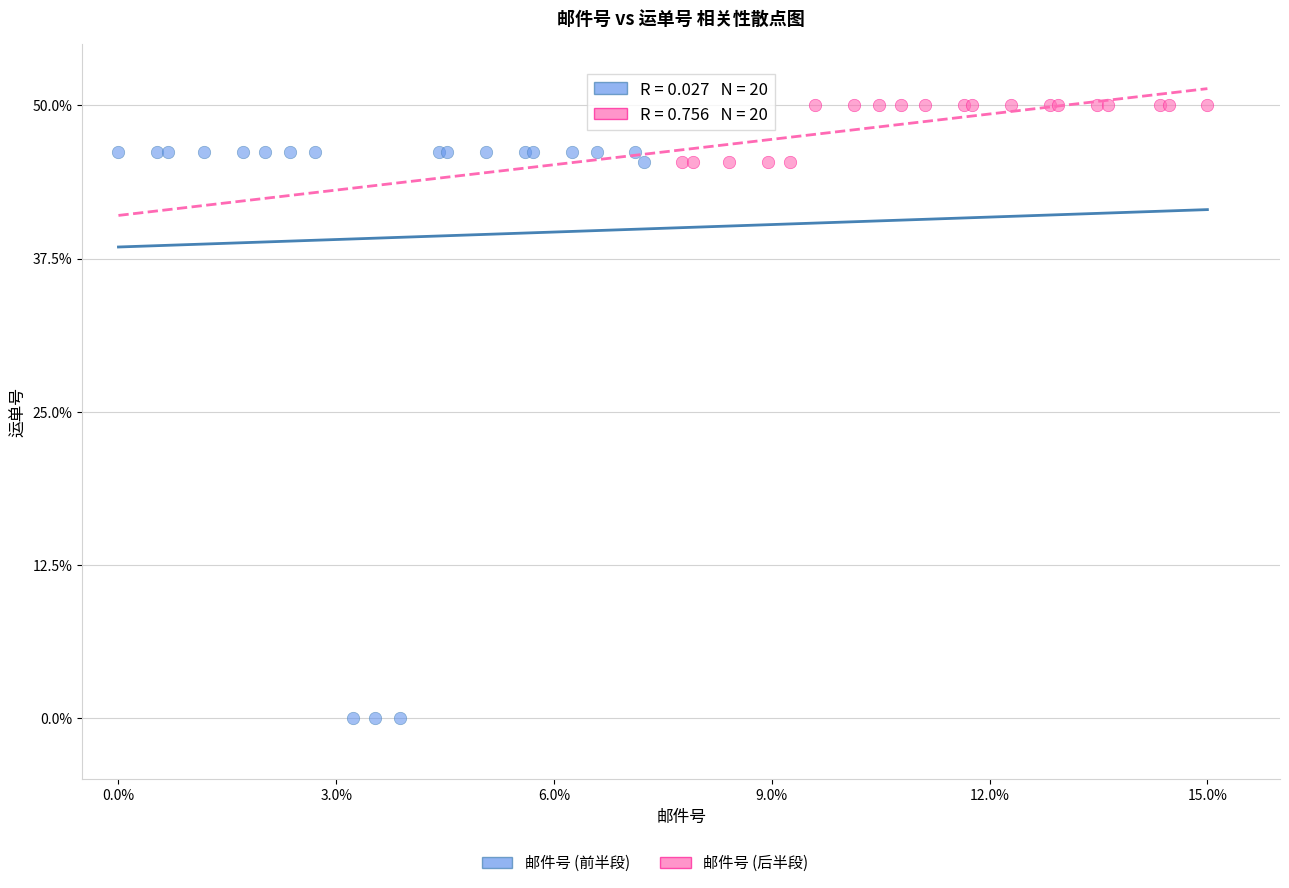

Which series reaches the minimum Y coordinate?

邮件号 (前半段)